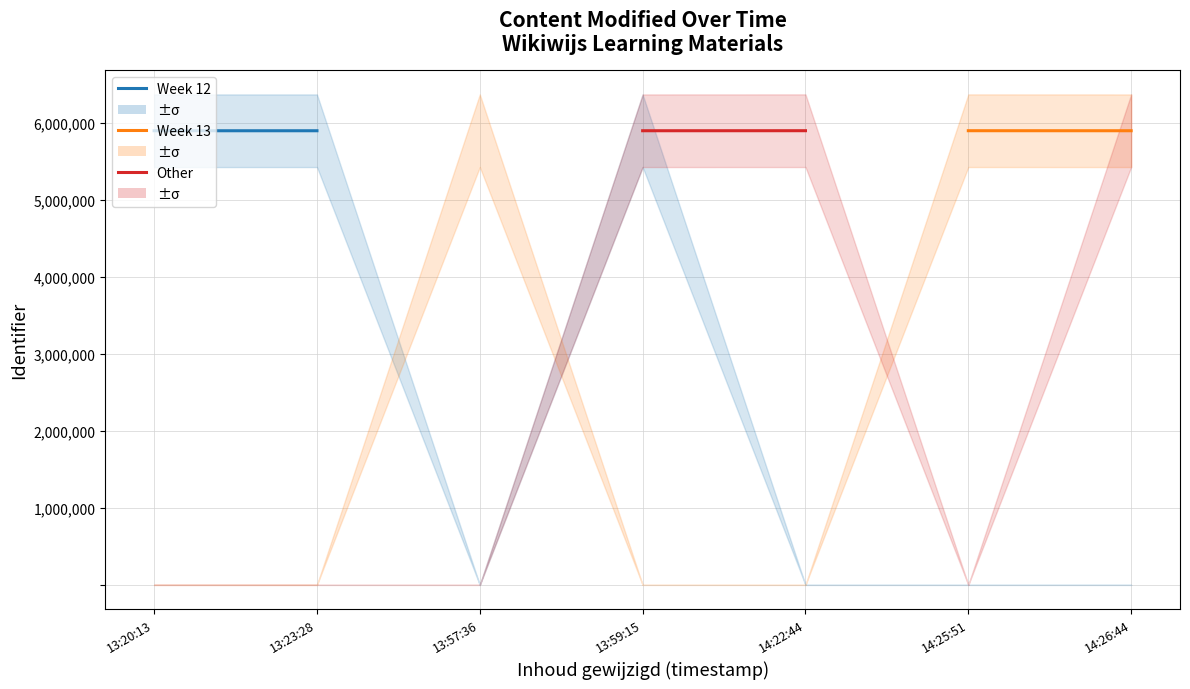

What is the label of the 1st point from the left?

13:20:13